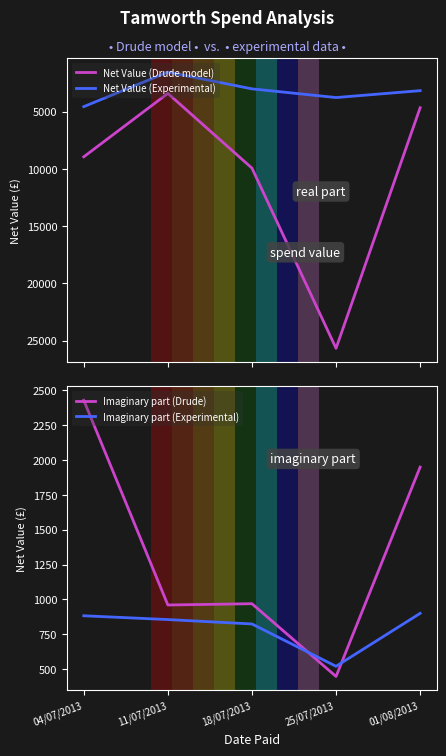

Reading left to right, list all the values displayed in this chart.

Net Value (Drude model): 8952.8	3420.0	9941.0	25664.9	4672.3
Net Value (Experimental): 4575.2	1560.0	3022.9	3781.6	3180.0
Imaginary part (Drude): 2429.7	960.0	969.3	447.0	1950.0
Imaginary part (Experimental): 882.6	855.5	823.9	520.0	900.0